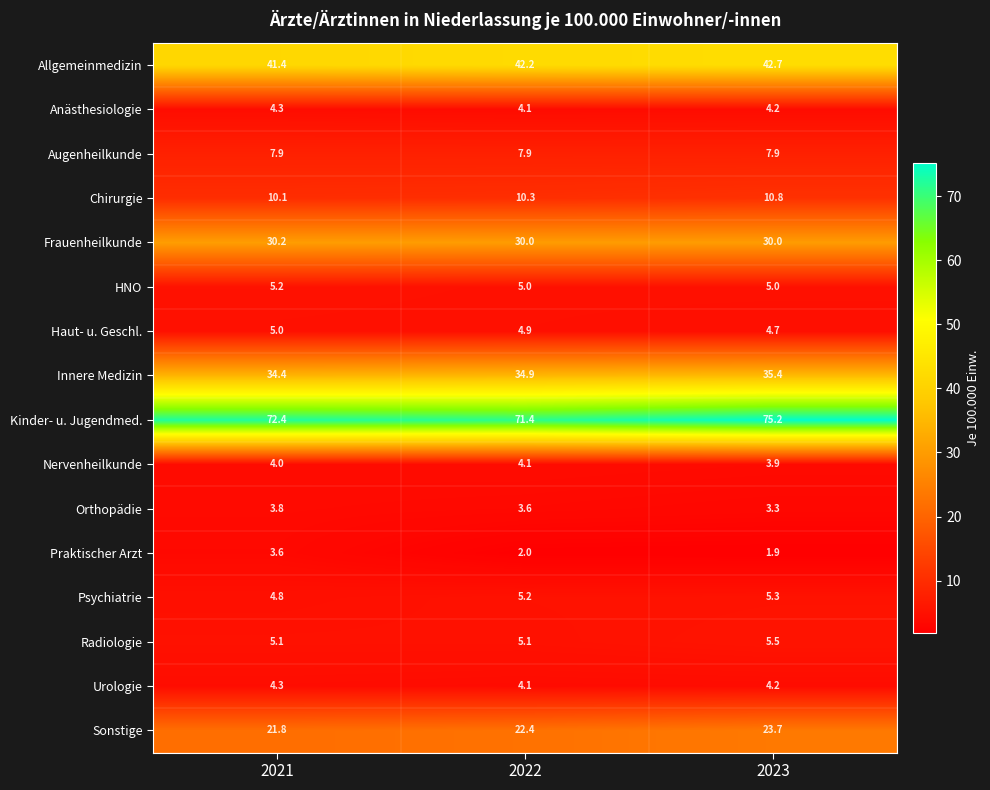

The value of Praktischer Arzt at 2023 is 2.5. True or false?

False